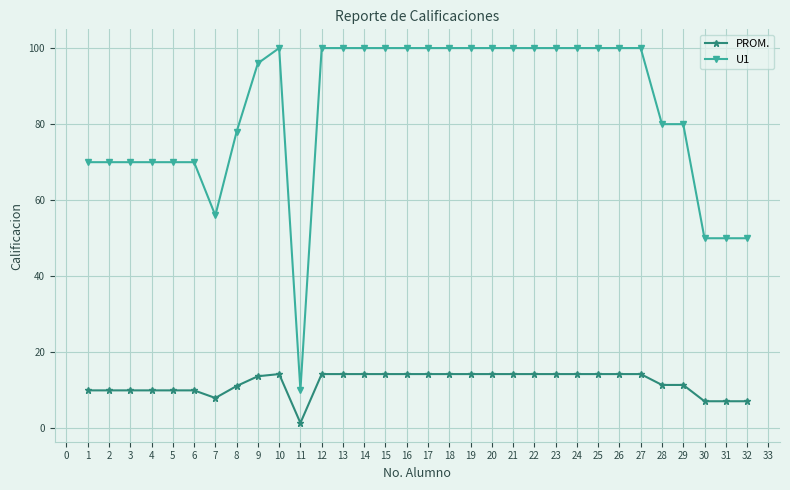

True or false: U1 and PROM. intersect in this chart.

False